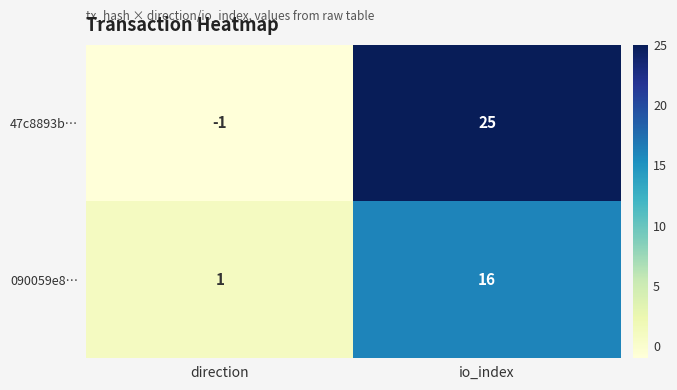

Which label corresponds to the smallest value in the chart?

direction